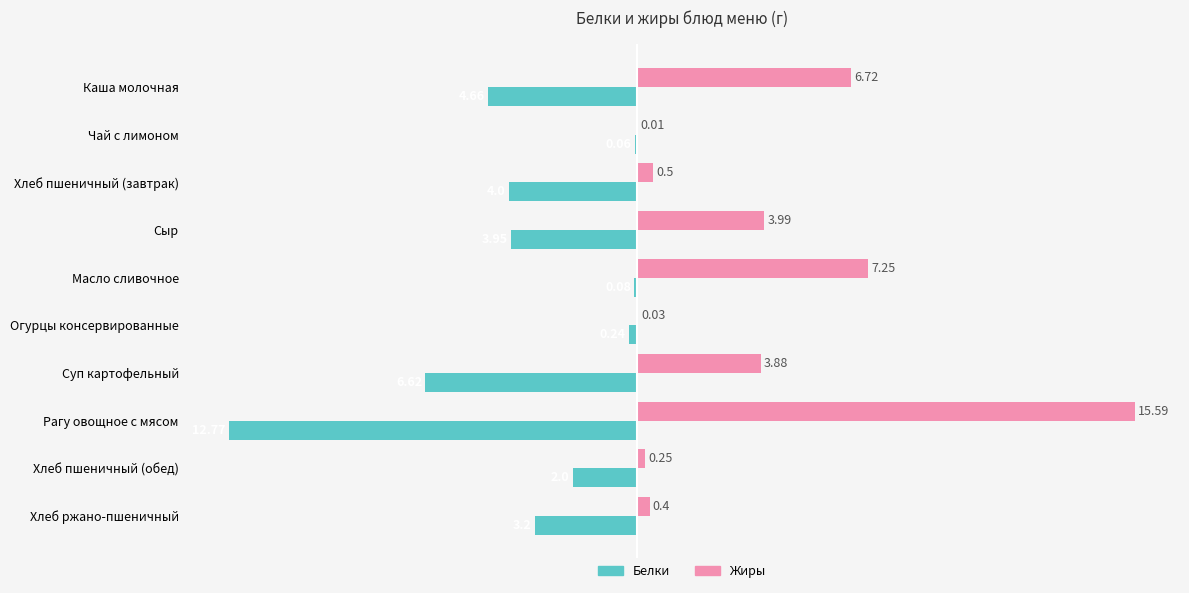

At which label is Жиры closest to 7?

Масло сливочное